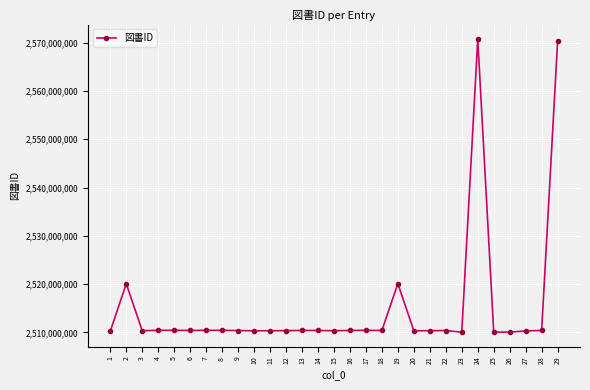

At which category does the data reach its first local peak?

2